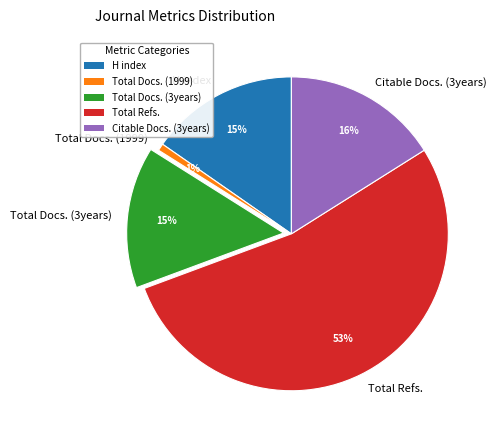

What percentage is the Total Docs. (1999) slice, to the nearest percent?

1%